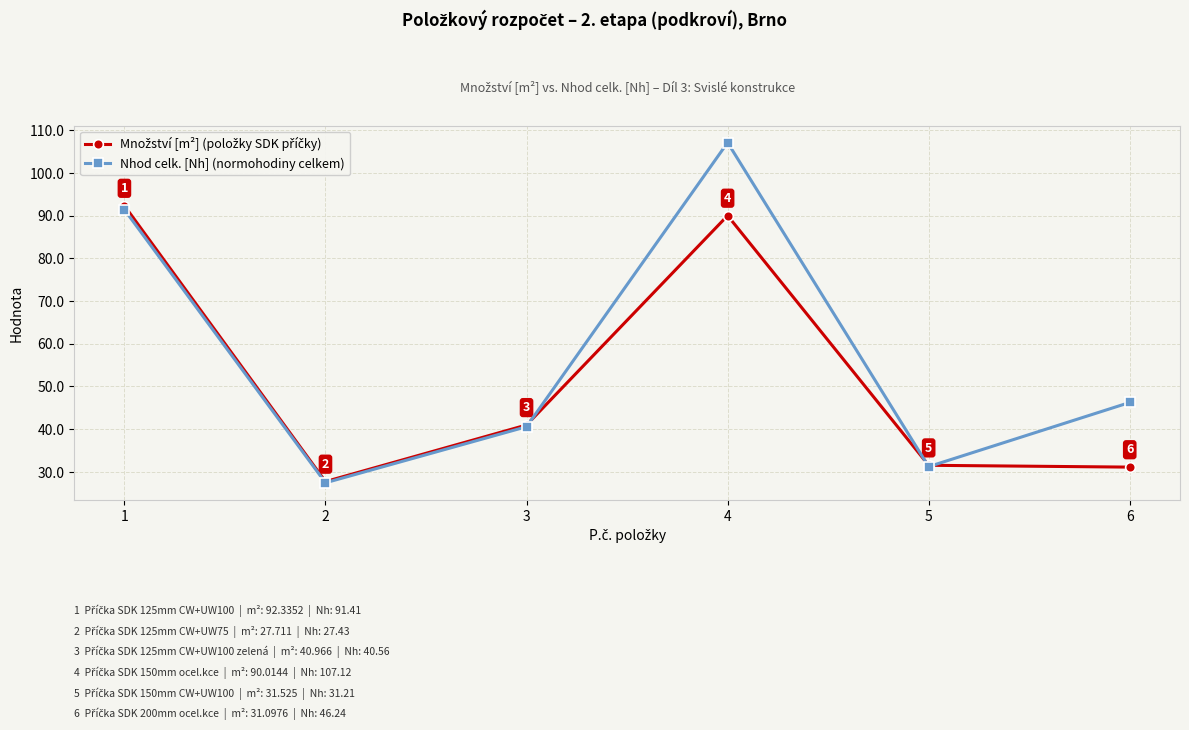

True or false: Nhod celk. [Nh] (normohodiny celkem) has a value of 91.4 at 1.

True